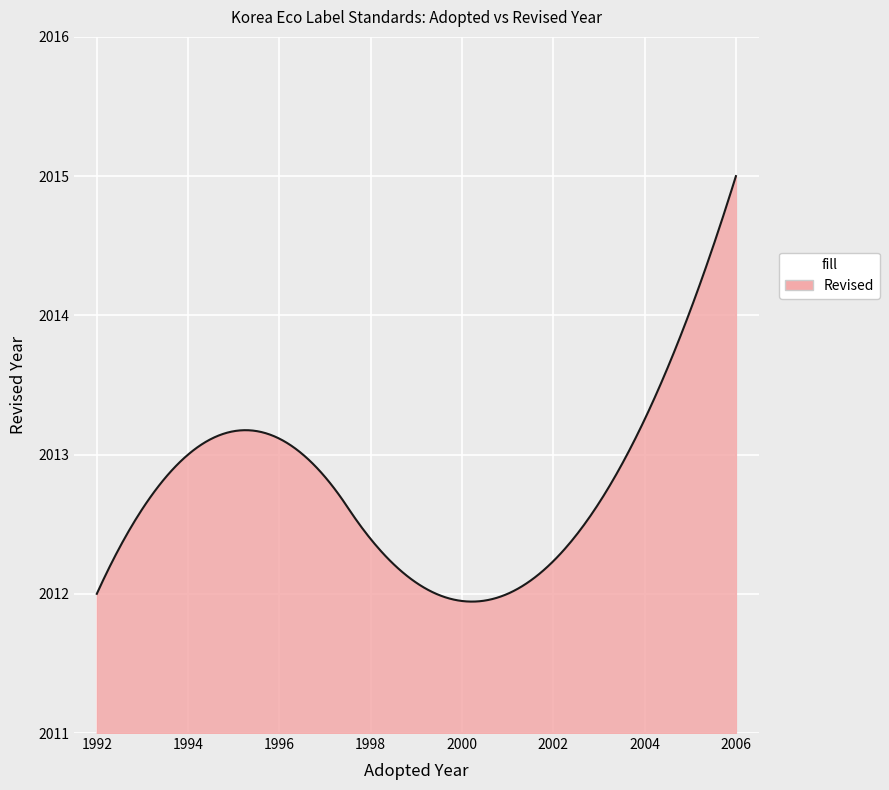

What is the smallest value displayed?

2011.9